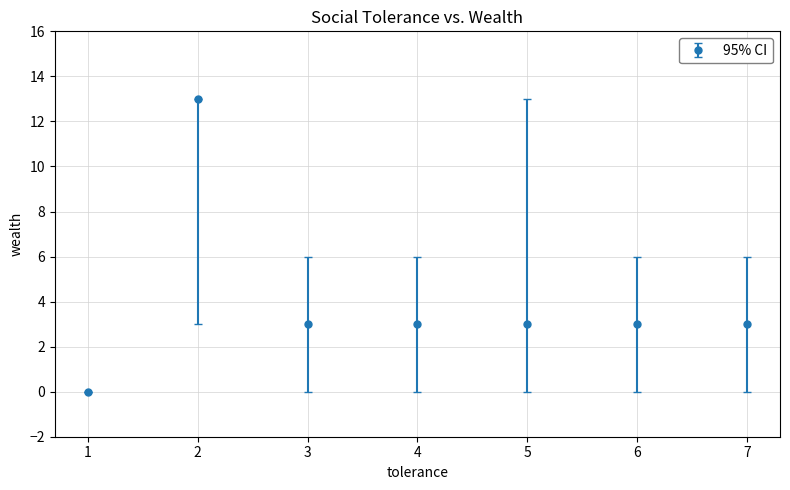

What is the change in value from 1 to 6?

+3